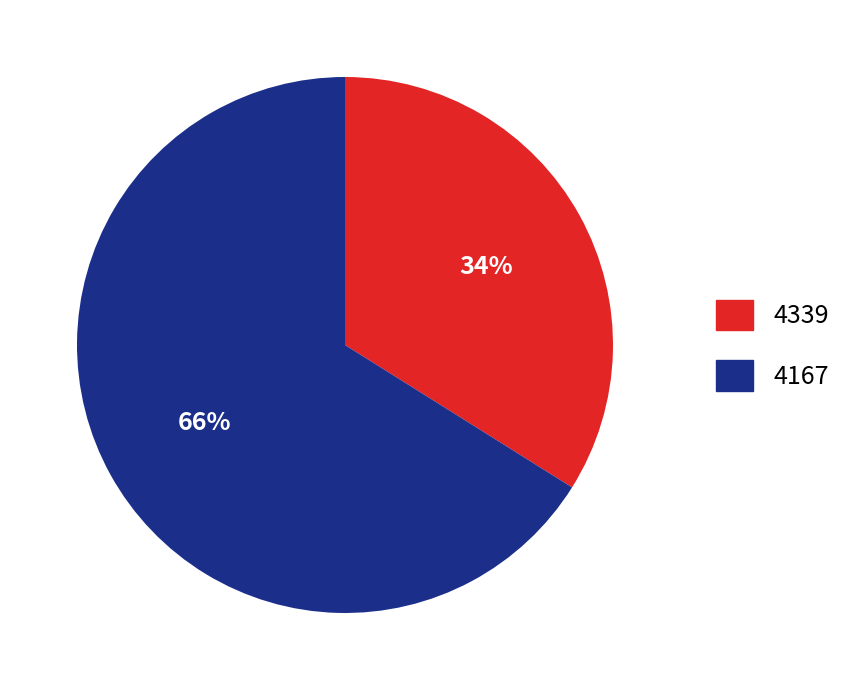

The 4167 slice represents 77% of the pie. True or false?

False